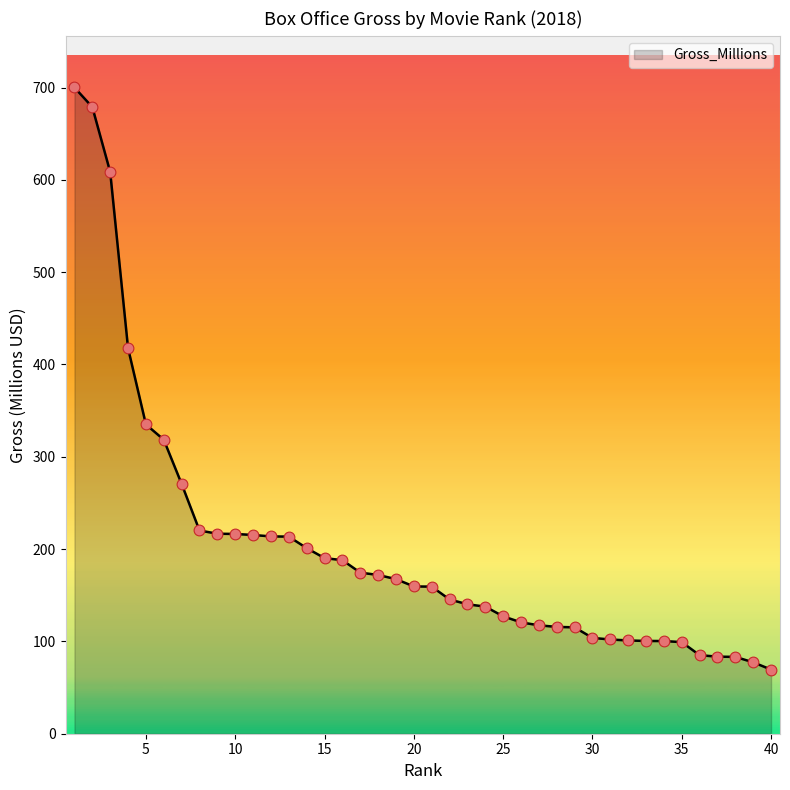

What is the greatest value displayed?

700.1